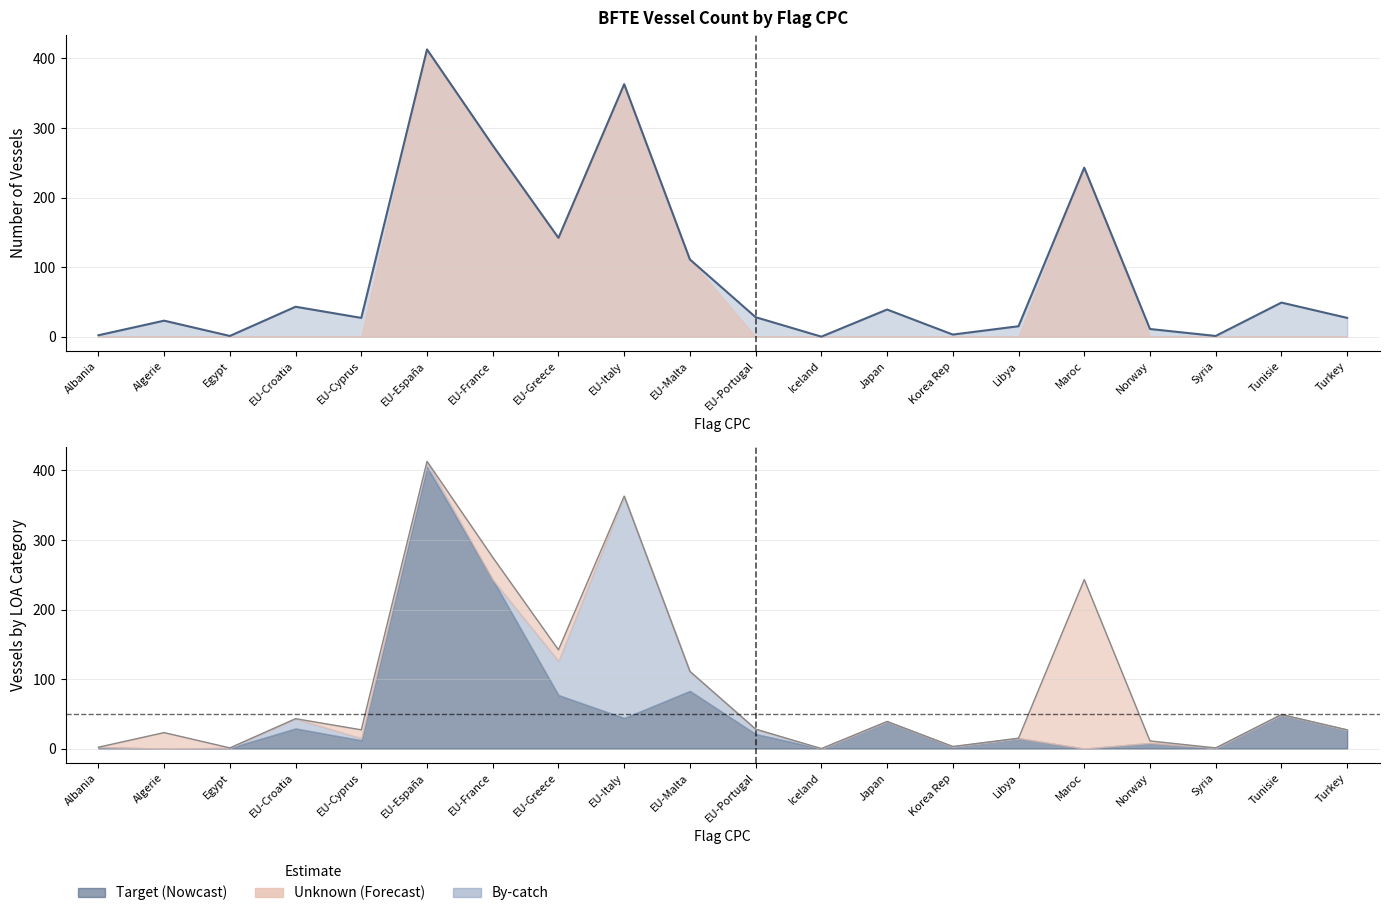

At how many categories does at least one series exceed 188?

4